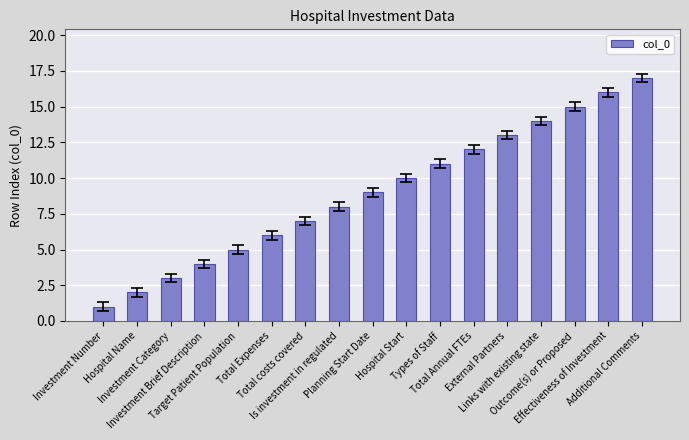

What is the difference between the values at External Partners and Links with existing state?

1